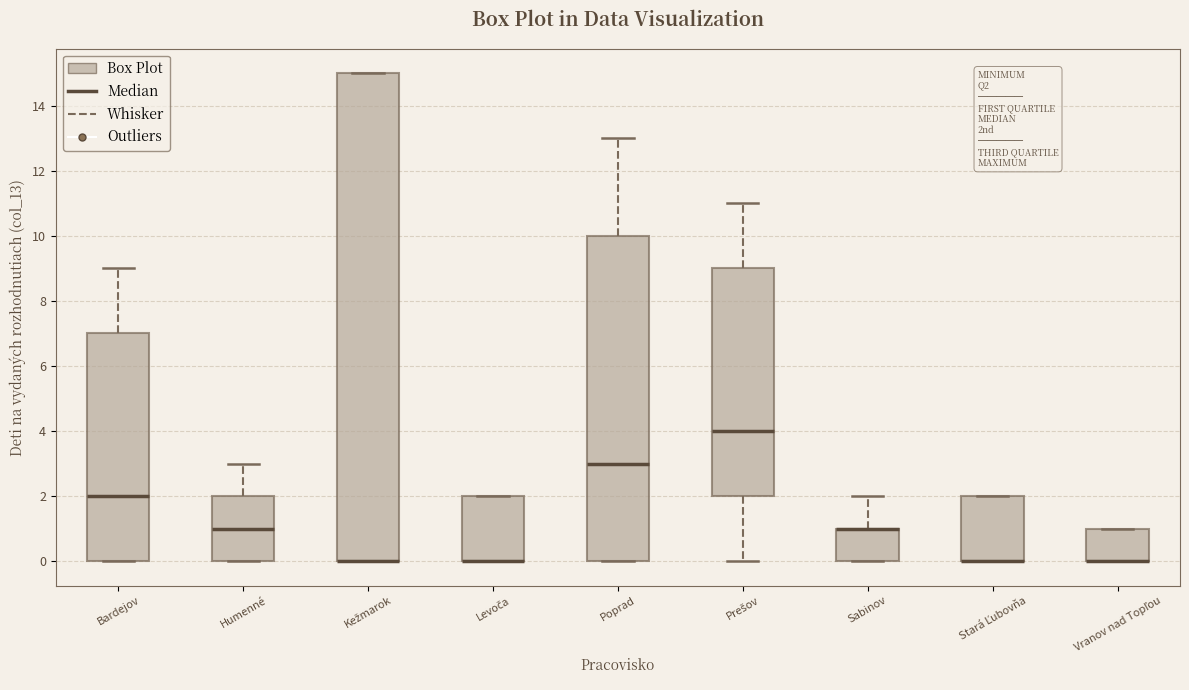

Which box is the tallest, from its lower edge to its upper edge?

Kežmarok